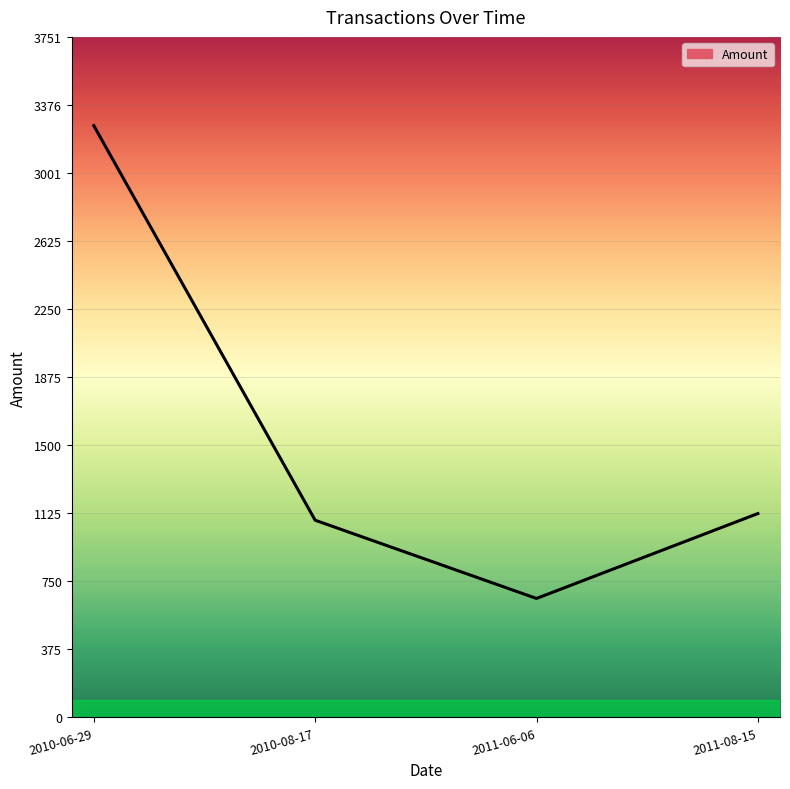

The value at 2010-06-29 is 3262.0. True or false?

True